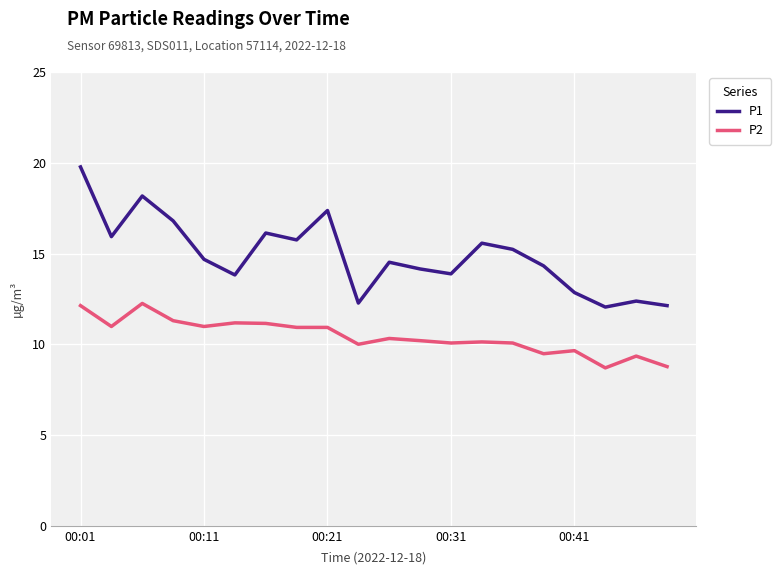

What is the maximum value for P1?

19.8